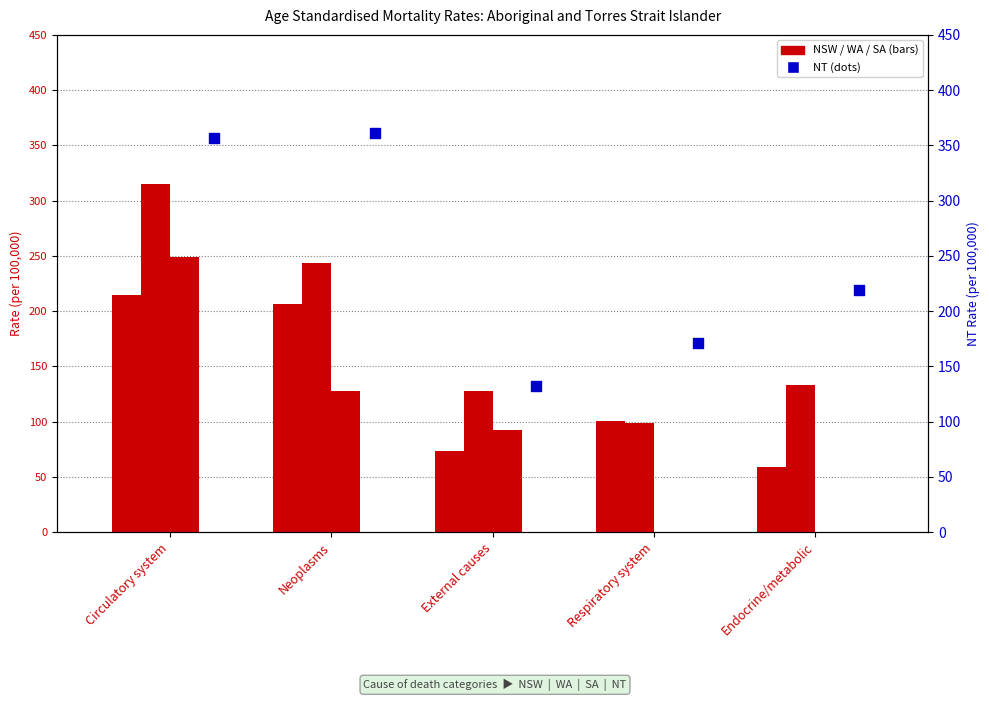

Is the value of NT at Neoplasms greater than the value of NSW at Respiratory system?

Yes